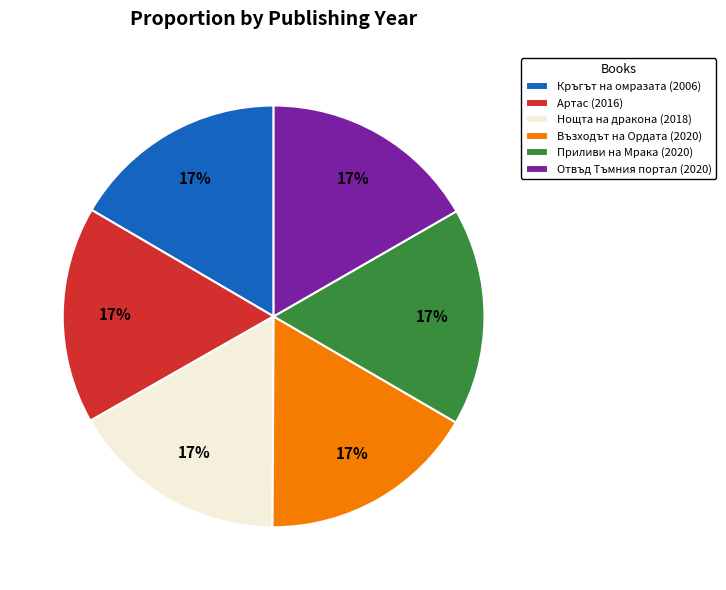

Does any single category account for the majority?

No